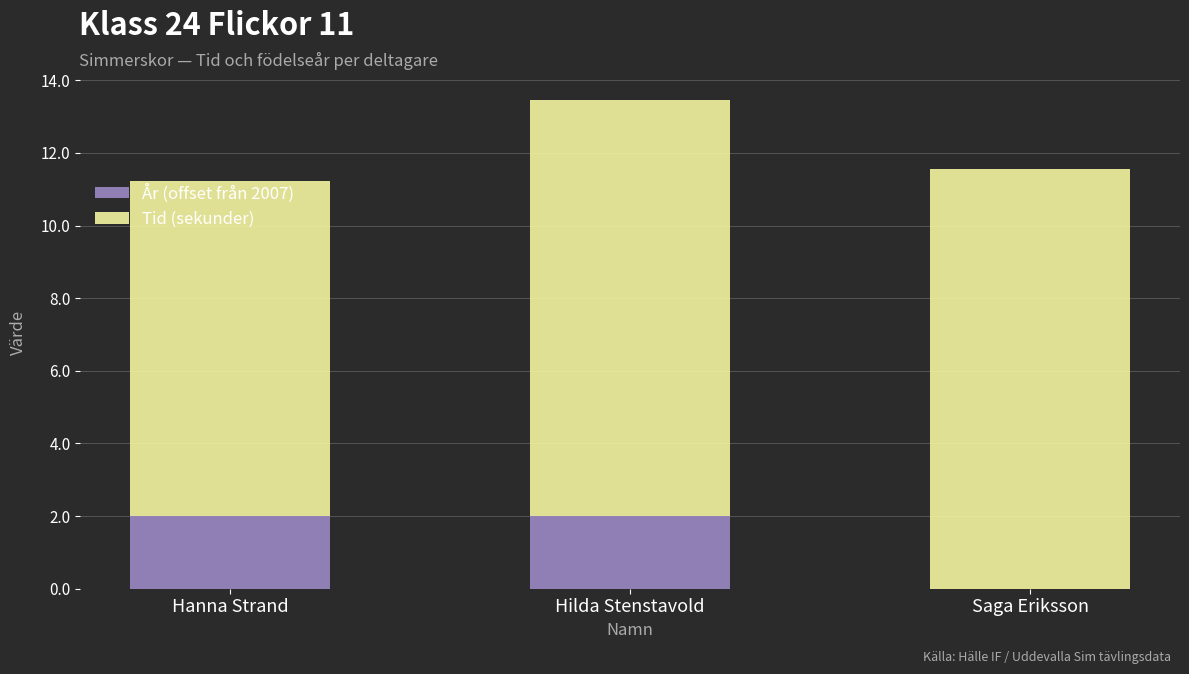

Count the number of categories in the chart.

3